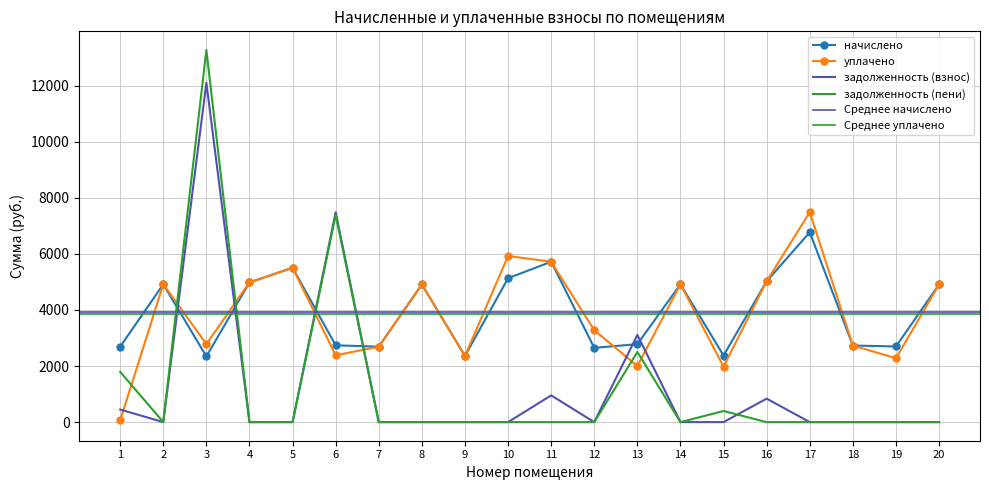

Which category has the lowest value across all series?

2